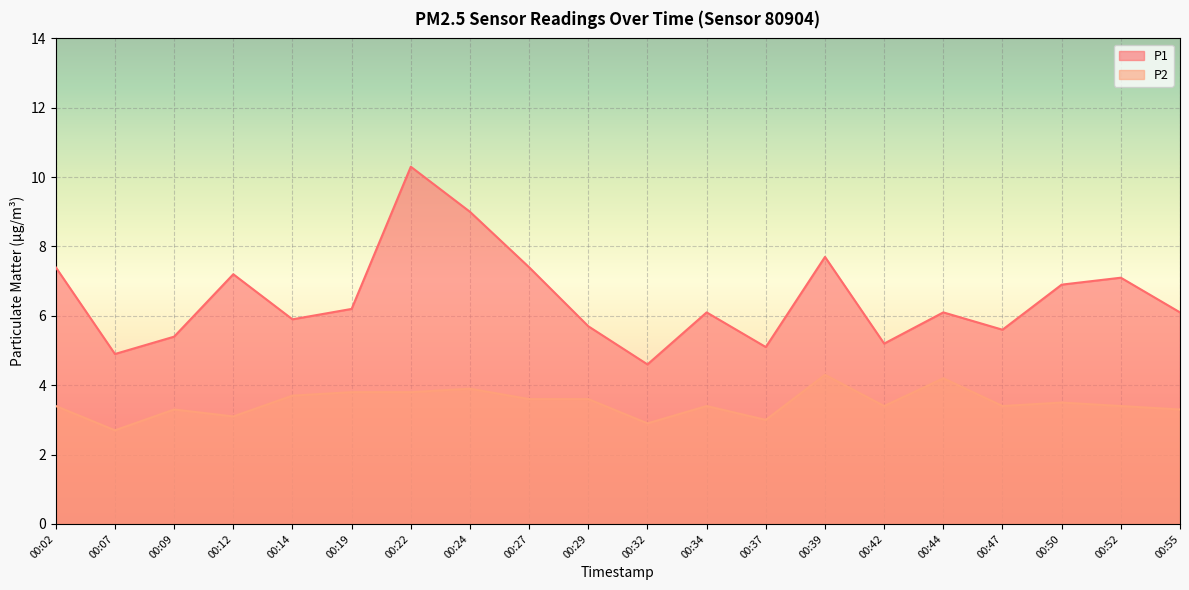

Which series has the largest total across all categories?

P1